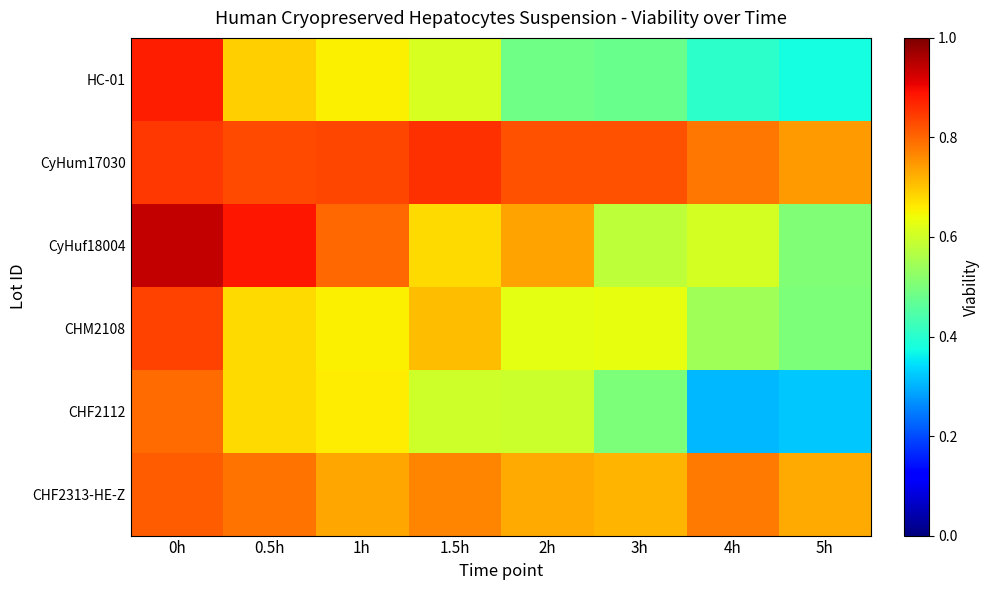

Reading left to right, transcribe all the data shown in this chart.

HC-01: 0h=0.9	0.5h=0.7	1h=0.7	1.5h=0.6	2h=0.5	3h=0.5	4h=0.4	5h=0.4
CyHum17030: 0h=0.9	0.5h=0.8	1h=0.8	1.5h=0.9	2h=0.8	3h=0.8	4h=0.8	5h=0.7
CyHuf18004: 0h=0.9	0.5h=0.9	1h=0.8	1.5h=0.7	2h=0.7	3h=0.6	4h=0.6	5h=0.5
CHM2108: 0h=0.8	0.5h=0.7	1h=0.7	1.5h=0.7	2h=0.6	3h=0.6	4h=0.5	5h=0.5
CHF2112: 0h=0.8	0.5h=0.7	1h=0.7	1.5h=0.6	2h=0.6	3h=0.5	4h=0.3	5h=0.3
CHF2313-HE-Z: 0h=0.8	0.5h=0.8	1h=0.7	1.5h=0.8	2h=0.7	3h=0.7	4h=0.8	5h=0.7